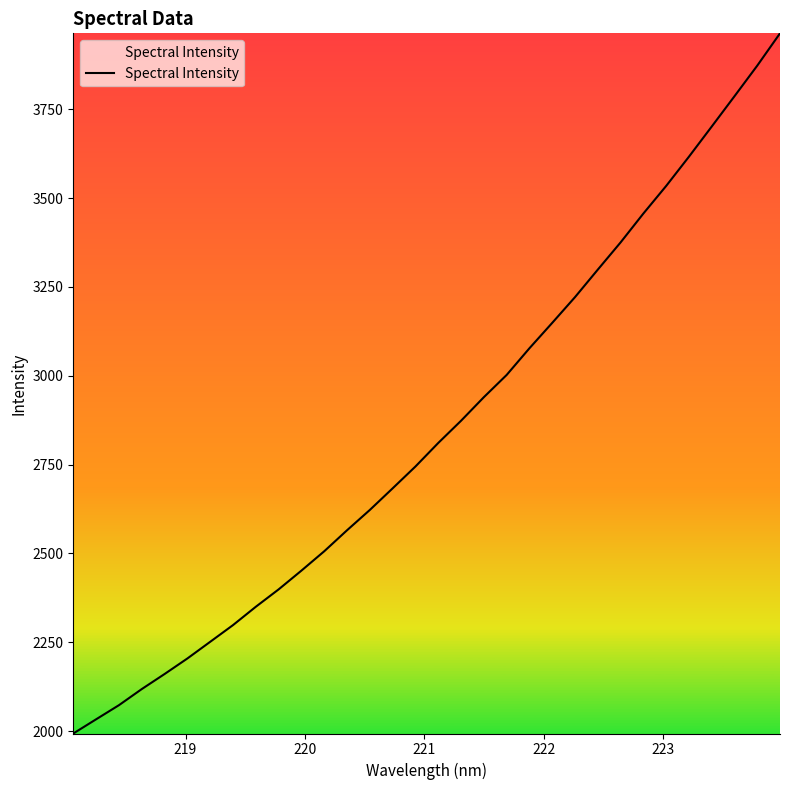

How many values are below 2810?

16